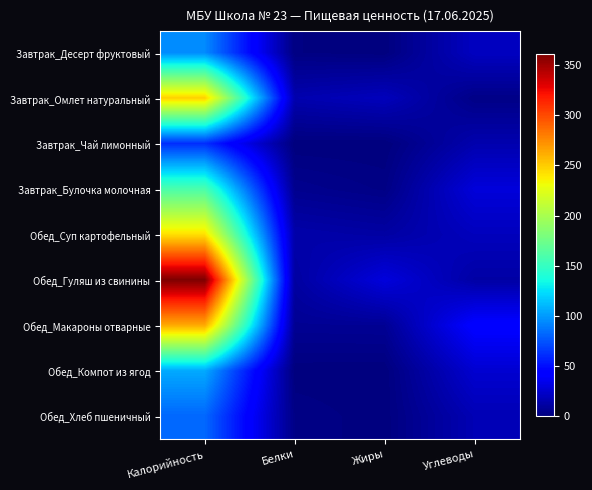

What is the total value across all series at Белки?

57.4